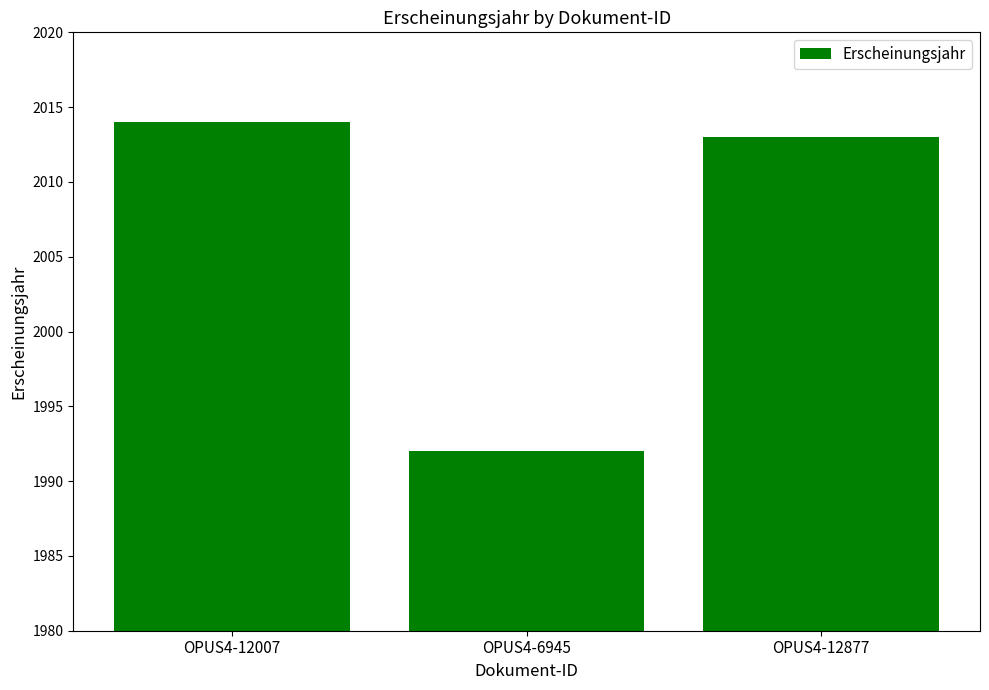

What is the ratio of the value at OPUS4-12007 to the value at OPUS4-12877?

1.0